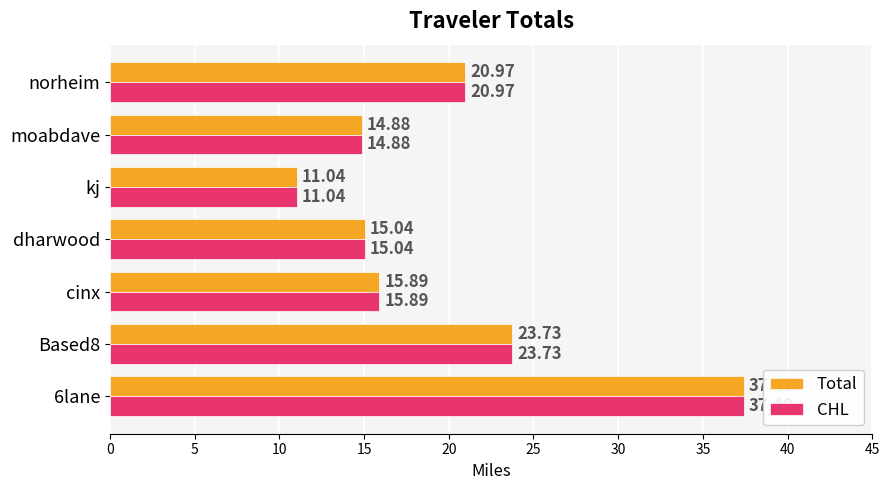

Which category has the lowest value across all series?

kj